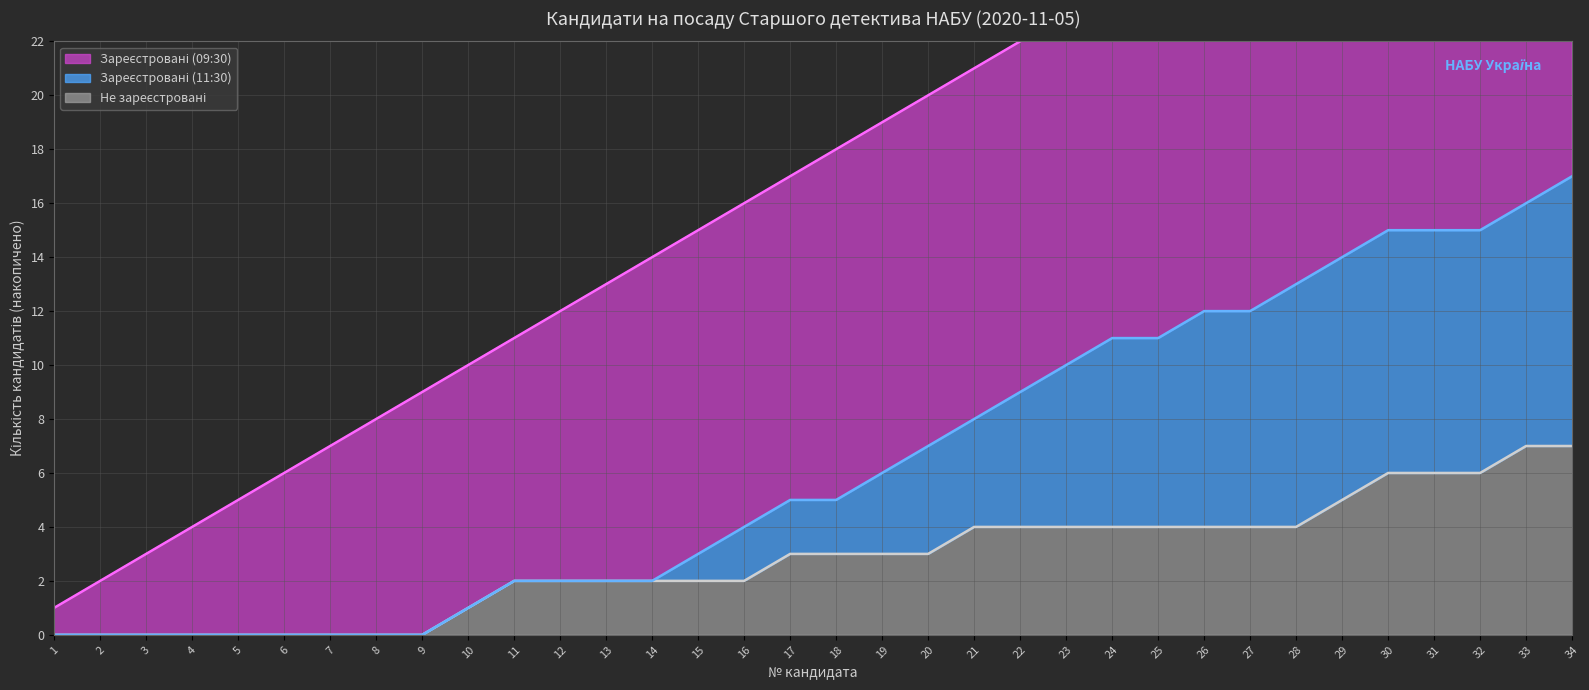

What is the value of the 09:30 + 11:30 (лінія) point at the 26th from the left?

12